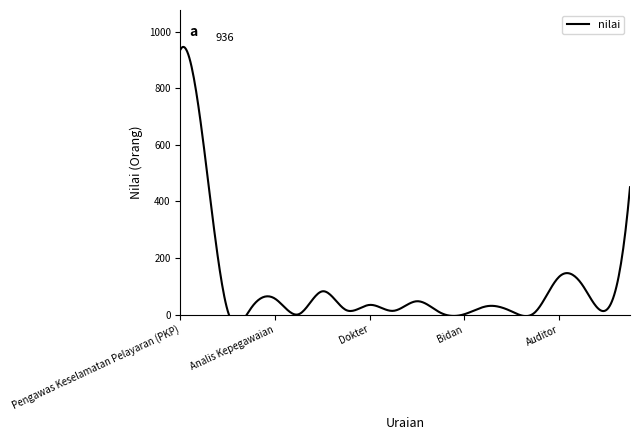

What is the label of the 6th point from the left?

Perancang Perundang-undangan